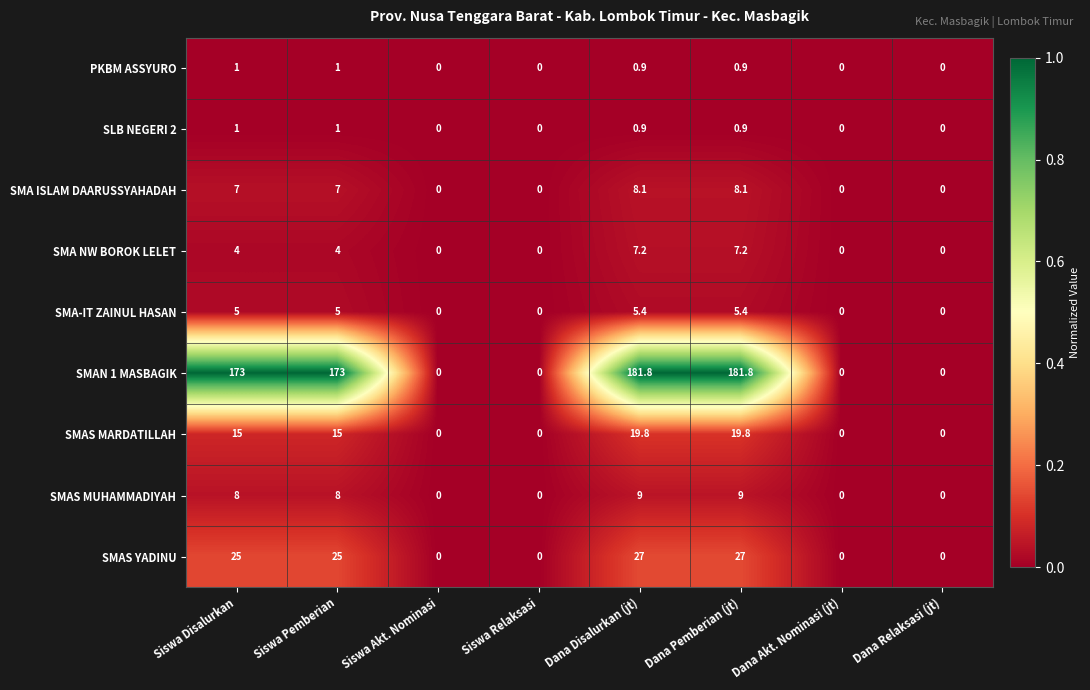

Which series has the widest spread of values?

SMAN 1 MASBAGIK